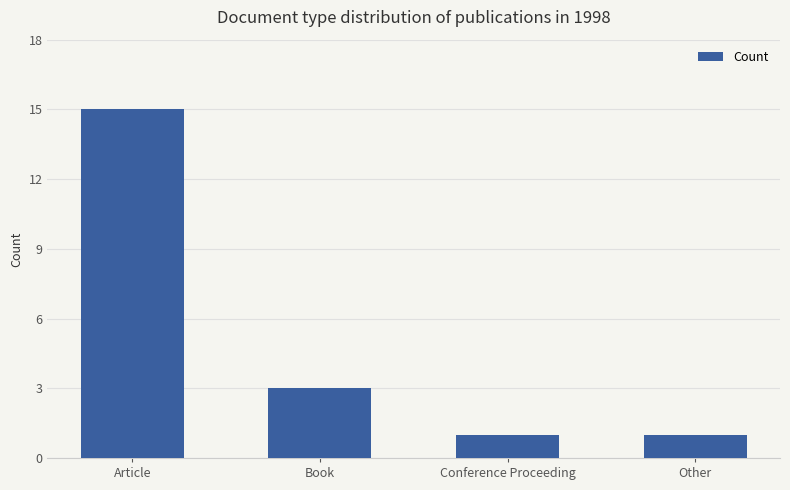

What is the average value?

5